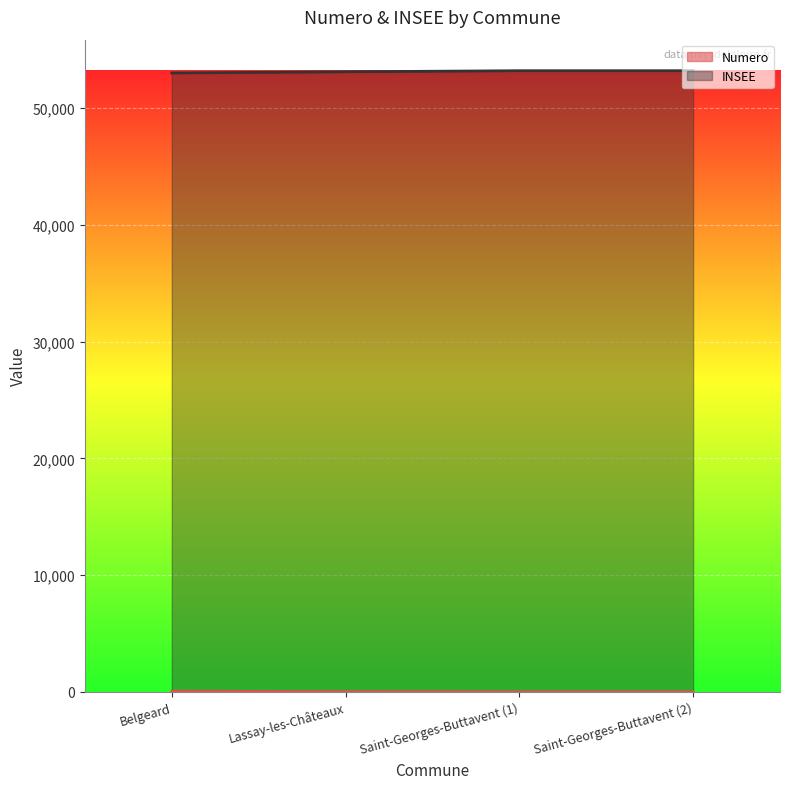

Reading right to left, what are all the values shown in this chart?

Numero: 3	1	13	47
INSEE: 53219	53219	53127	53028